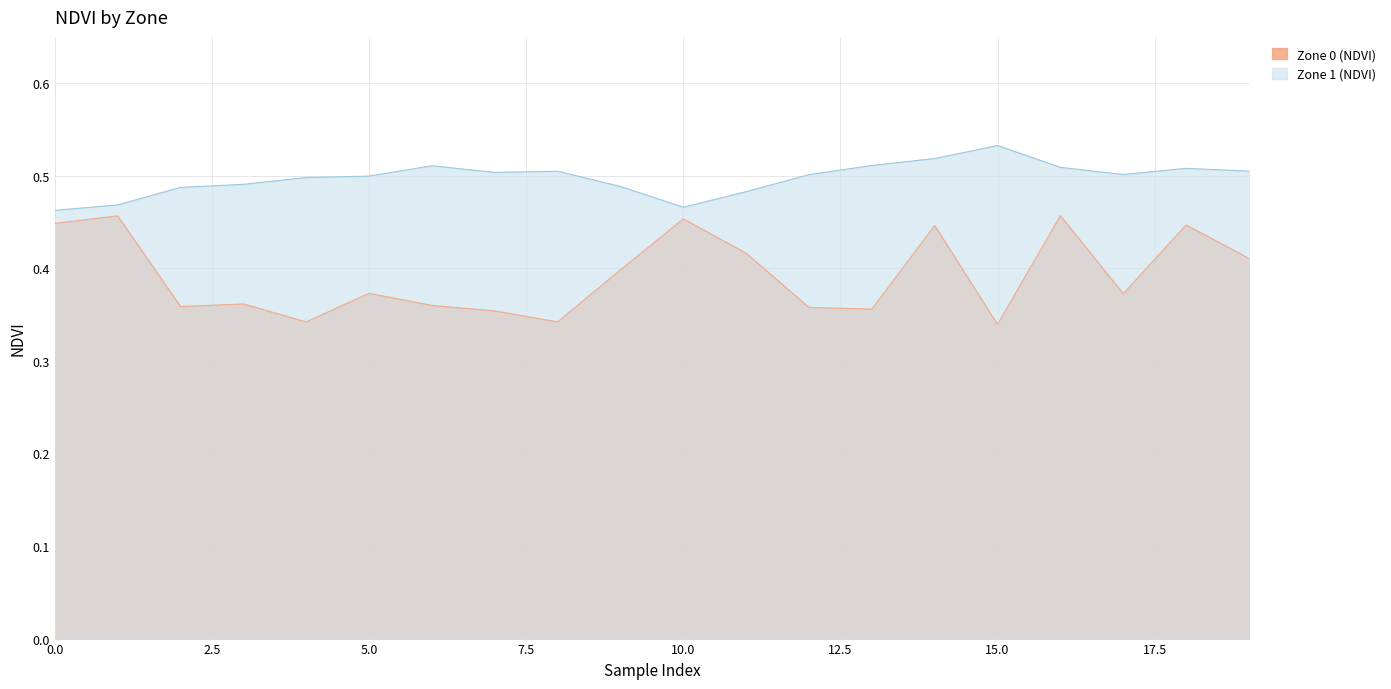

Rank the categories by Zone 0 (NDVI) value from highest to lowest.

16, 1, 10, 0, 18, 14, 11, 19, 9, 5, 17, 3, 6, 2, 12, 13, 7, 4, 8, 15